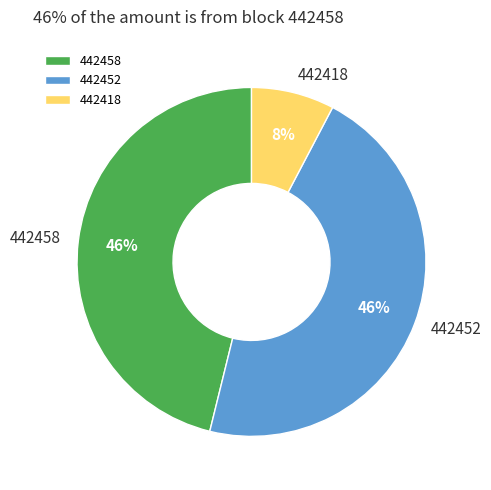

Count the number of slices in the pie.

3